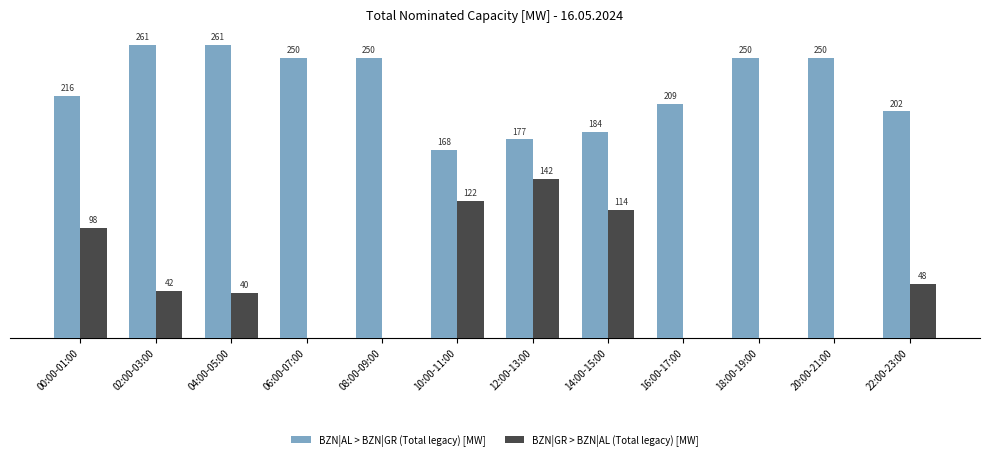

Where does the BZN|GR > BZN|AL (Total legacy) [MW] series first go above 42?

00:00-01:00